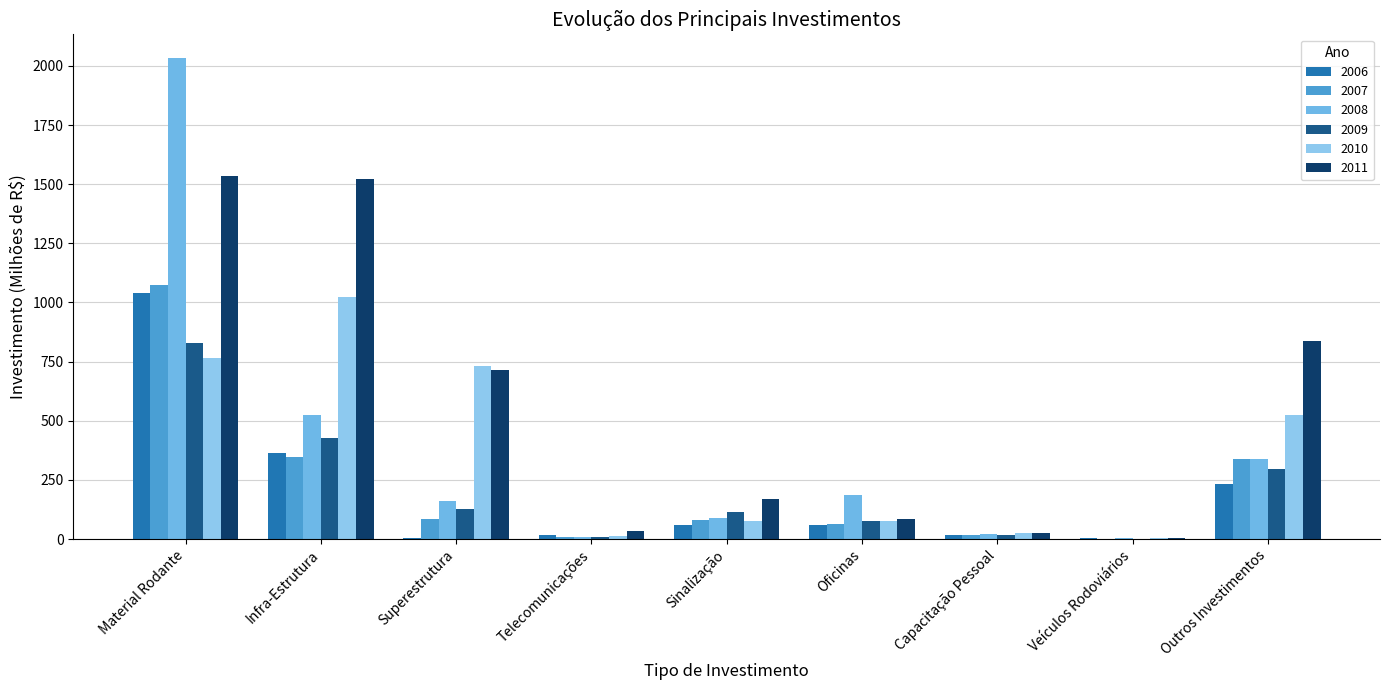

What is the sum of all 2009 values?

1898.0